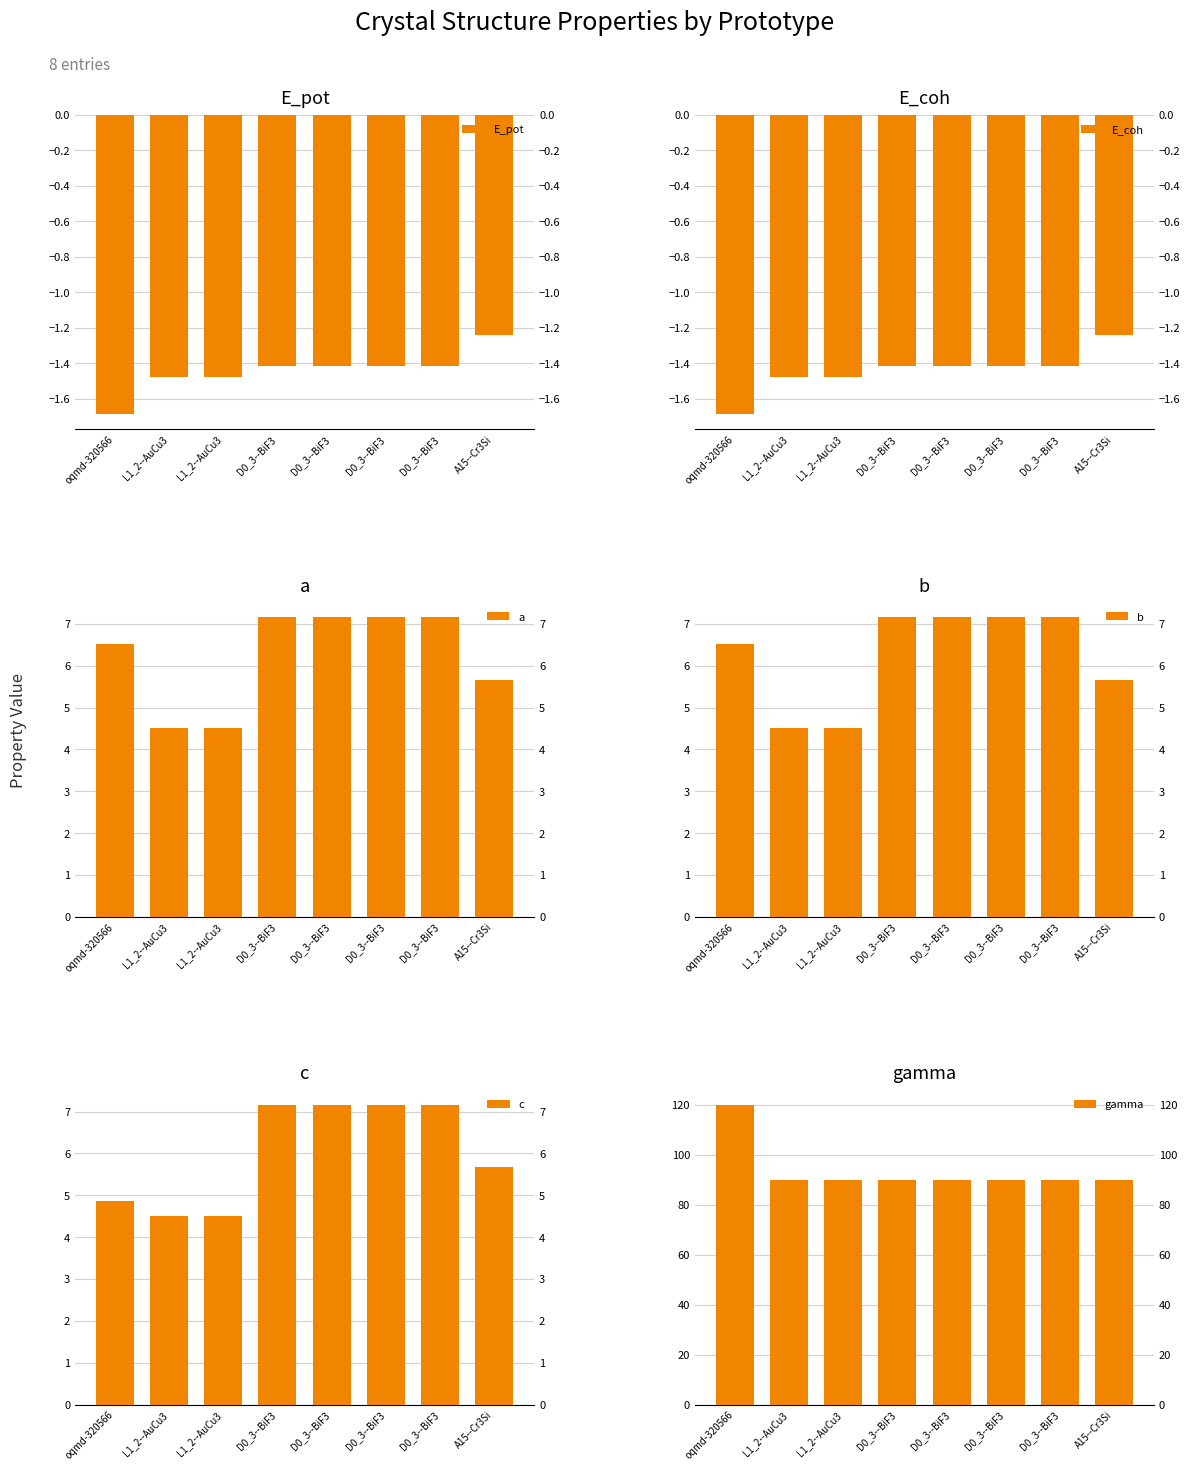

Reading right to left, extract all data points from this chart.

E_pot: -1.2	-1.4	-1.4	-1.4	-1.4	-1.5	-1.5	-1.7
E_coh: -1.2	-1.4	-1.4	-1.4	-1.4	-1.5	-1.5	-1.7
a: 5.7	7.2	7.2	7.2	7.2	4.5	4.5	6.5
b: 5.7	7.2	7.2	7.2	7.2	4.5	4.5	6.5
c: 5.7	7.2	7.2	7.2	7.2	4.5	4.5	4.9
gamma: 90.0	90.0	90.0	90.0	90.0	90.0	90.0	120.0